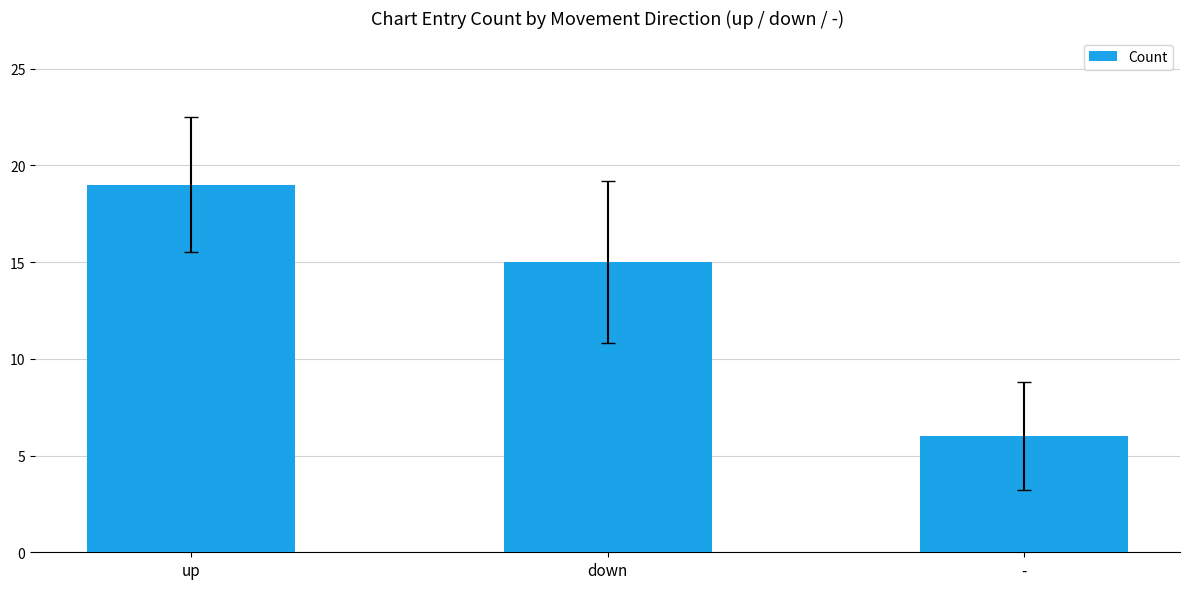

How many distinct data groups are displayed?

1